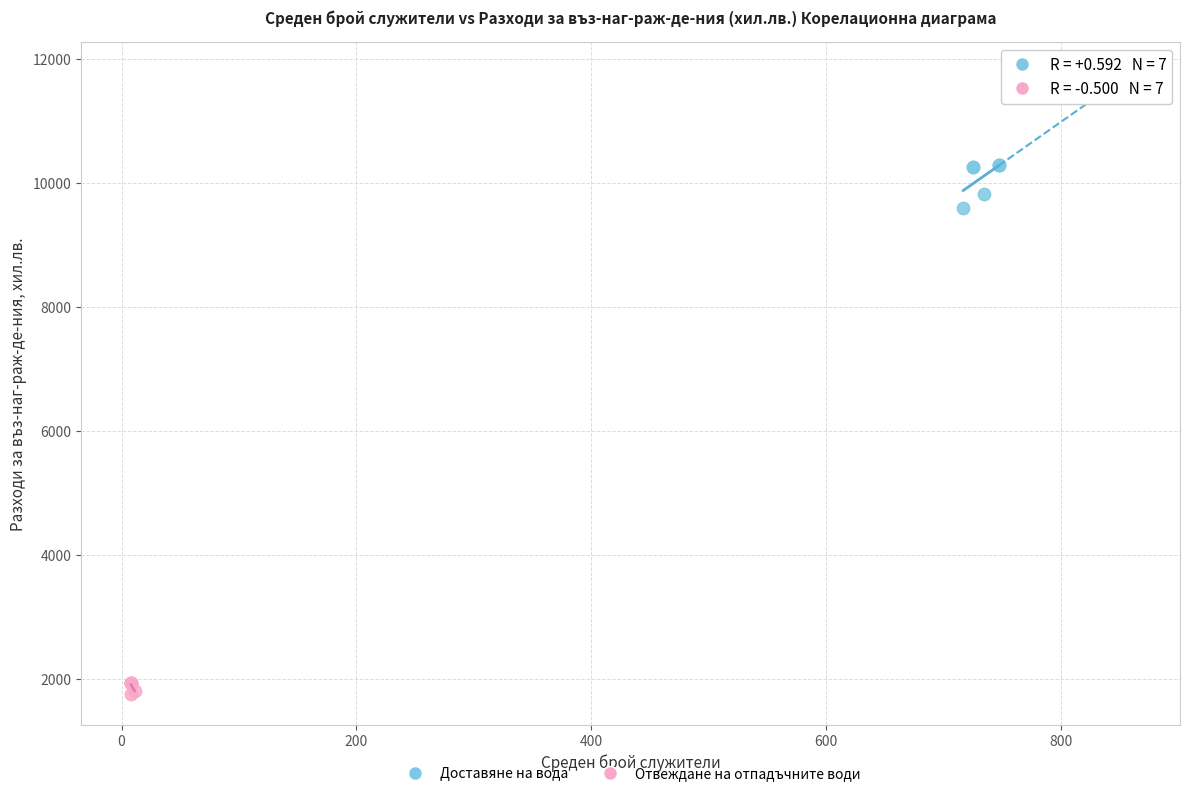

Which series has the largest Y range (max minus min)?

Доставяне на вода